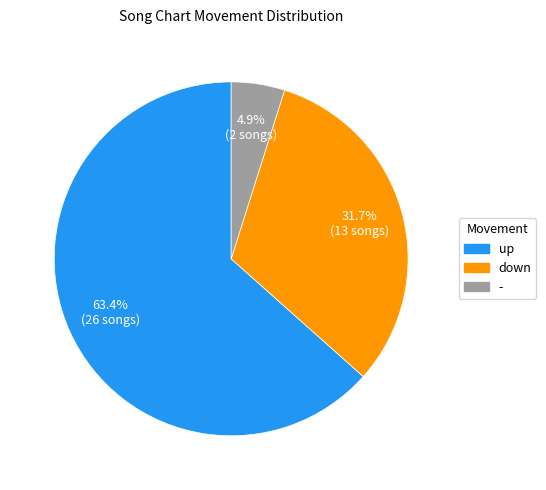

Which slice represents more than half of the pie?

up